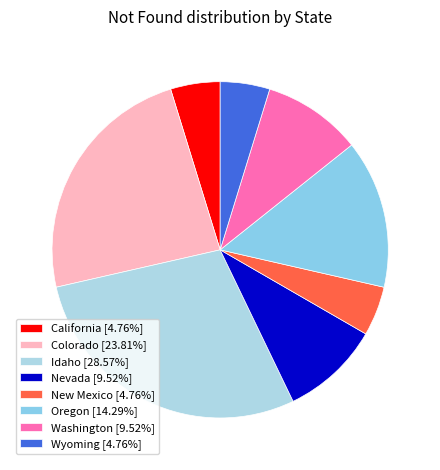

Is there any slice that represents more than half of the pie?

No